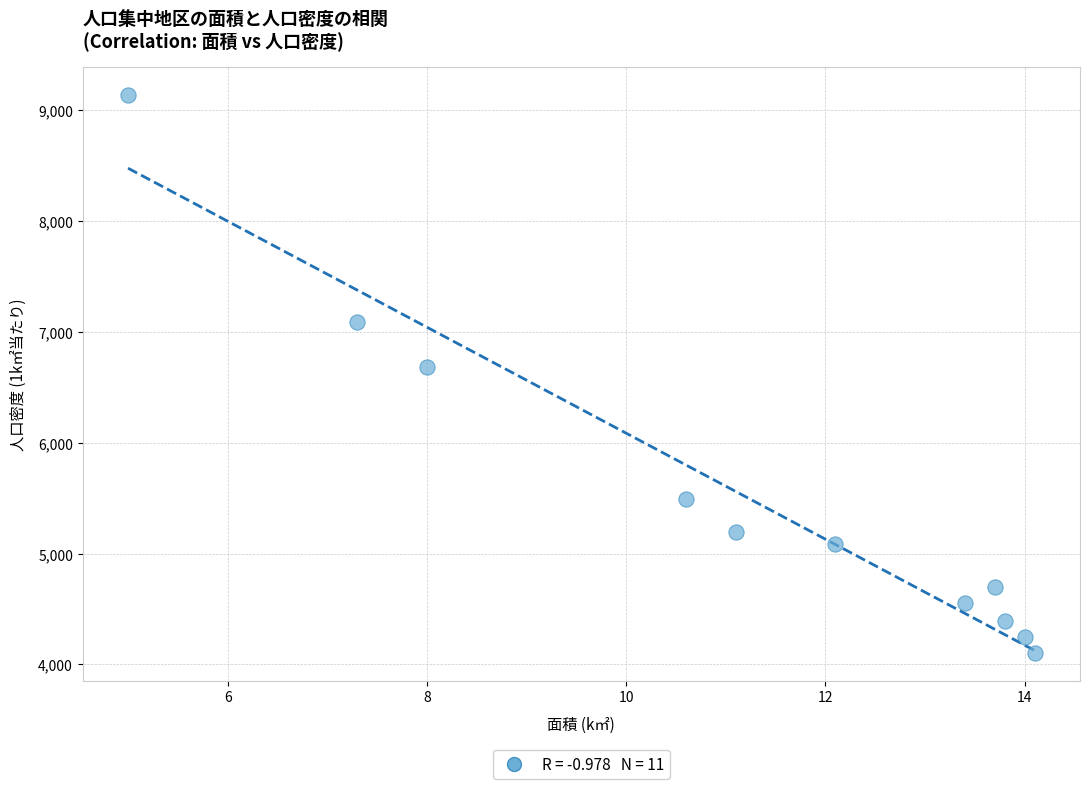

What is the average X value?

11.2